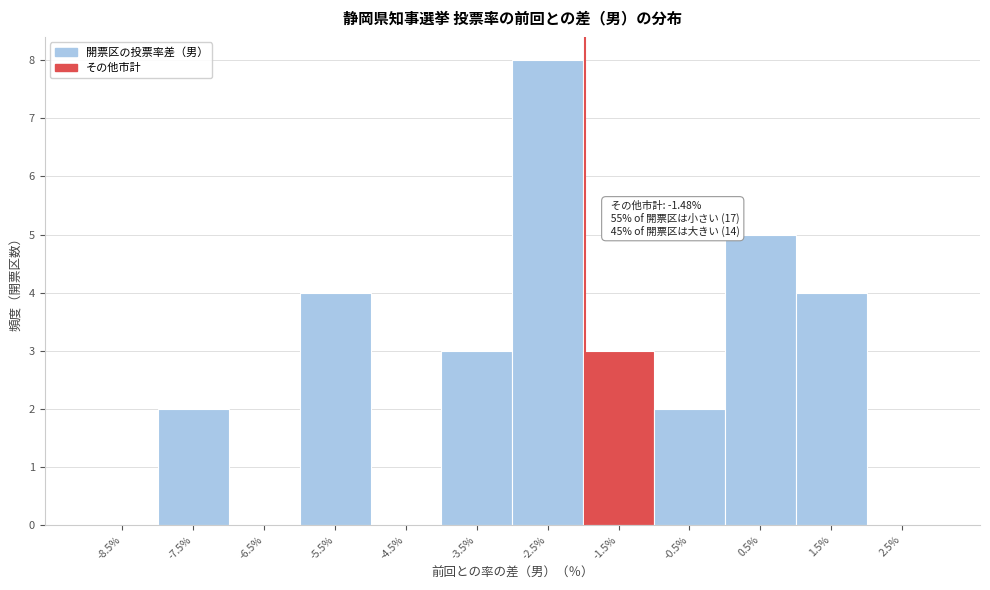

Reading left to right, extract all data points from this chart.

-8.5%=0	-7.5%=2	-6.5%=0	-5.5%=4	-4.5%=0	-3.5%=3	-2.5%=8	-1.5%=3	-0.5%=2	0.5%=5	1.5%=4	2.5%=0